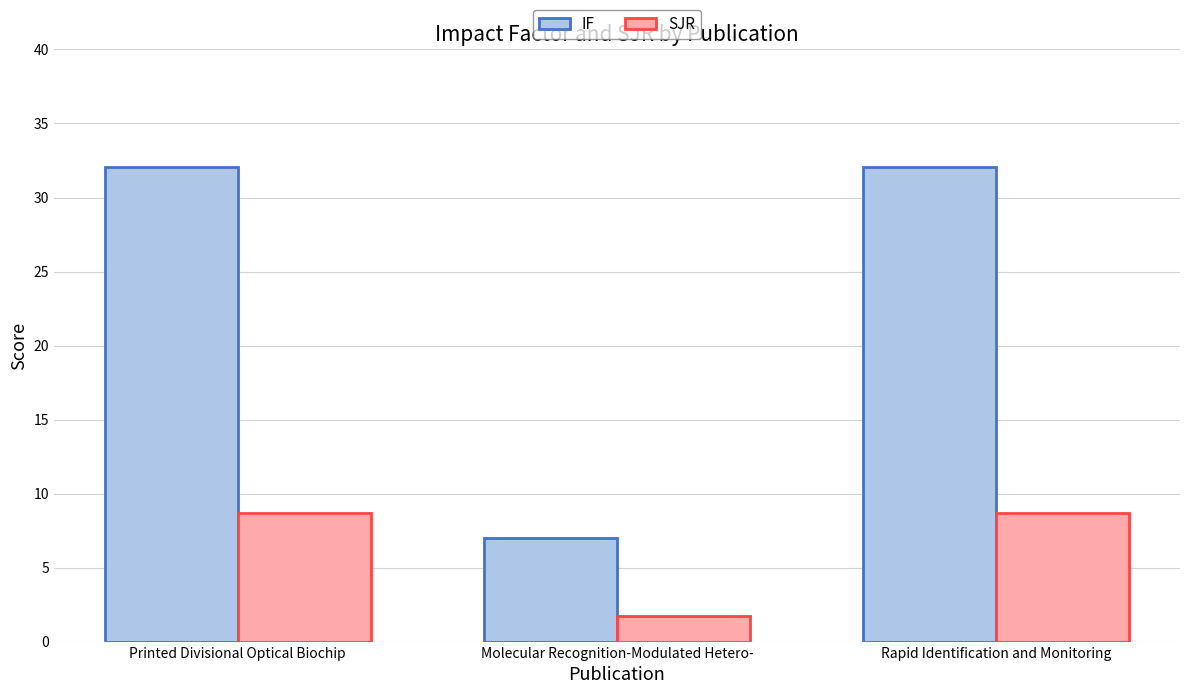

How many groups of bars are there?

3